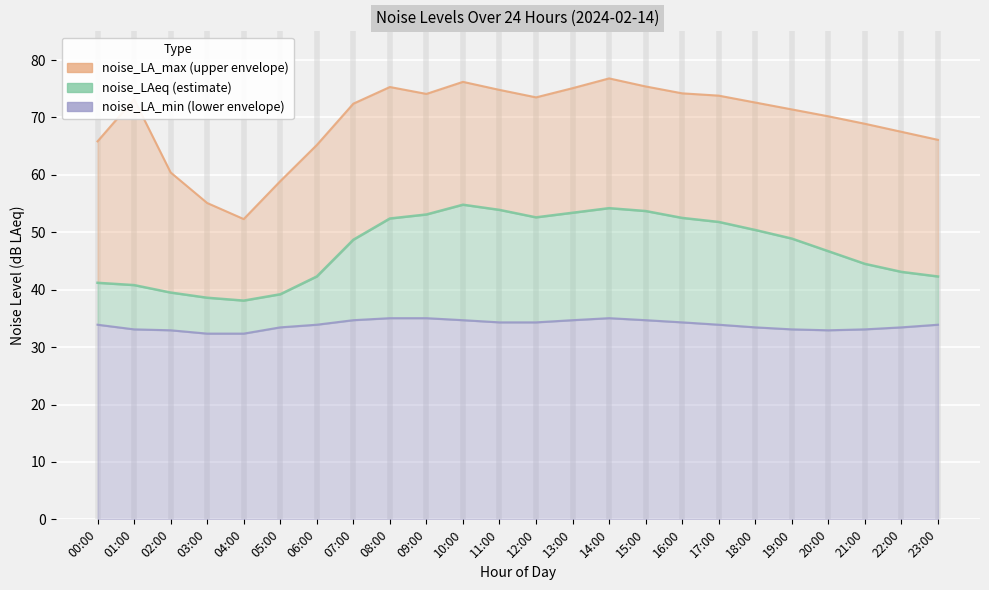

The value of noise_LA_max at 05:00 is 28.0. True or false?

False